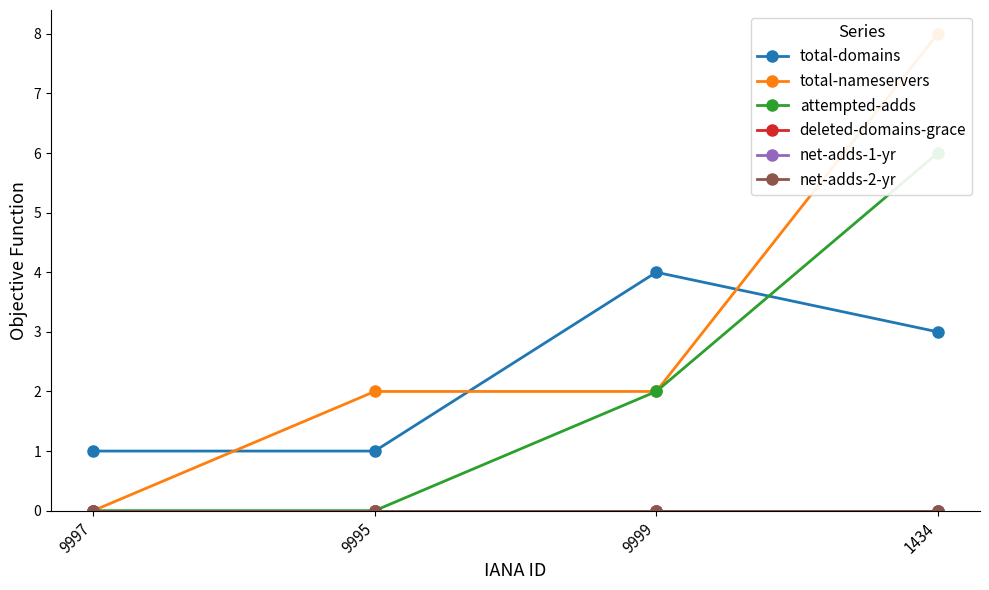

At 9995, list the series in order from largest to smallest.

total-nameservers, total-domains, attempted-adds, deleted-domains-grace, net-adds-1-yr, net-adds-2-yr